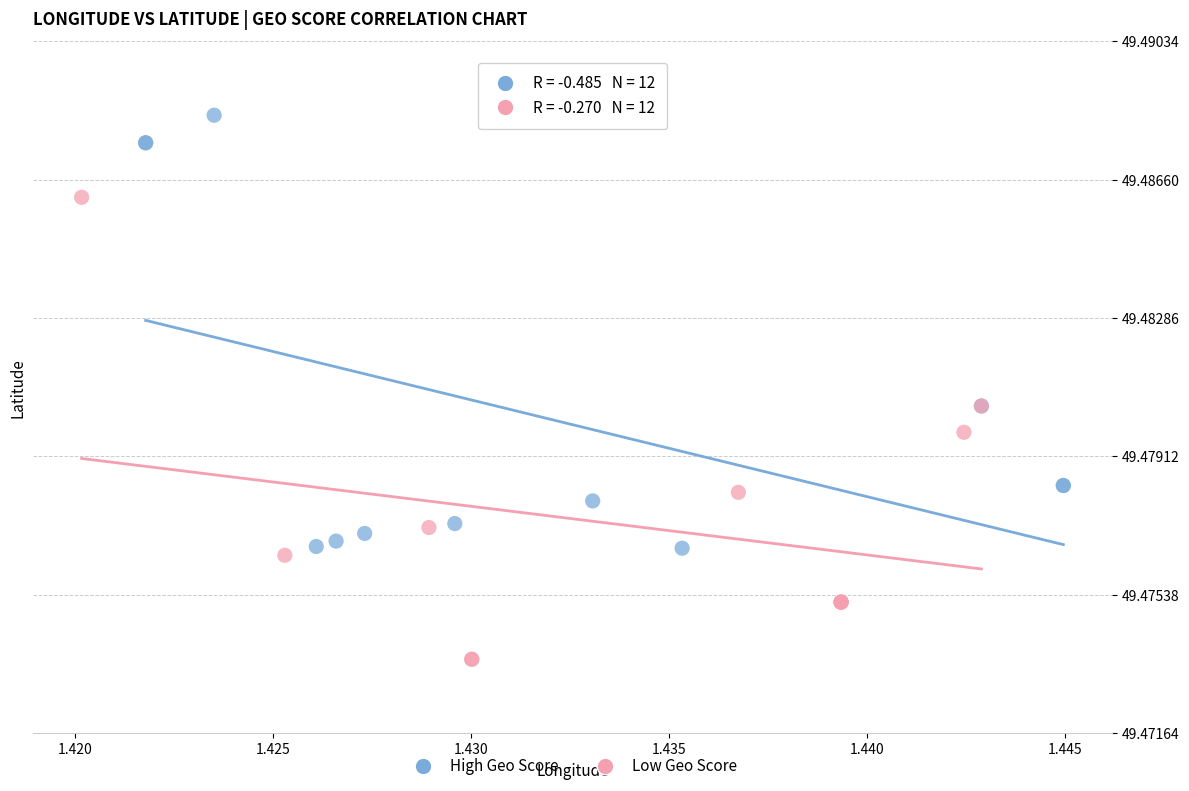

Which series has the widest spread of Y values?

Low Geo Score